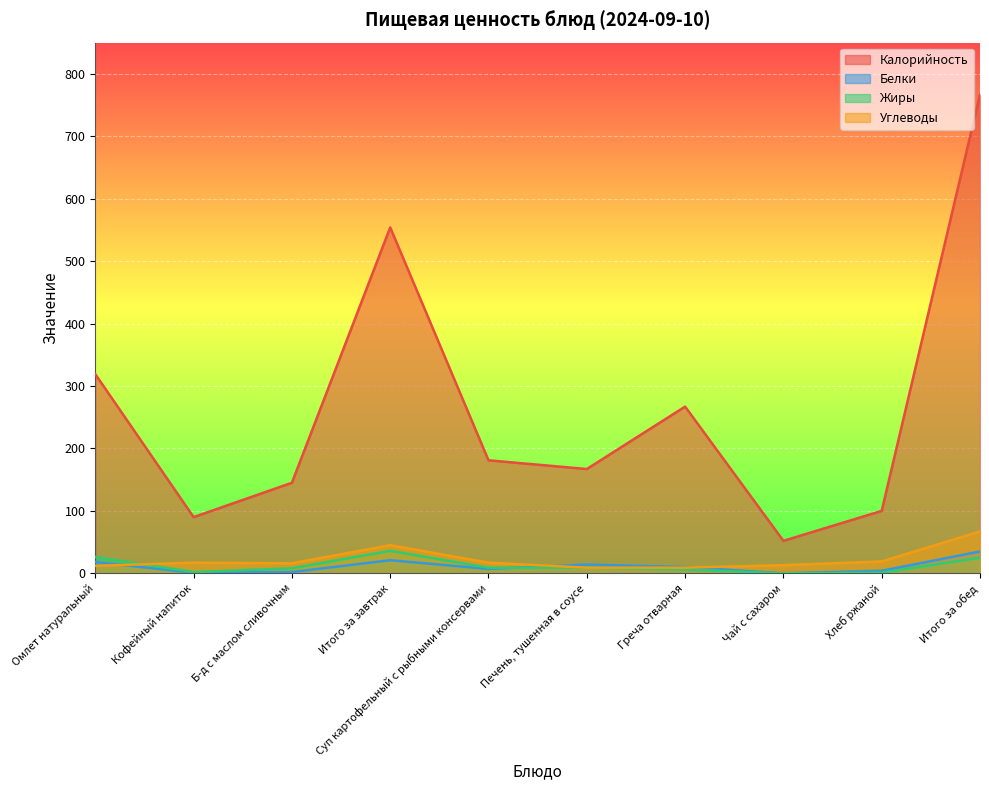

Count the number of categories in the chart.

10